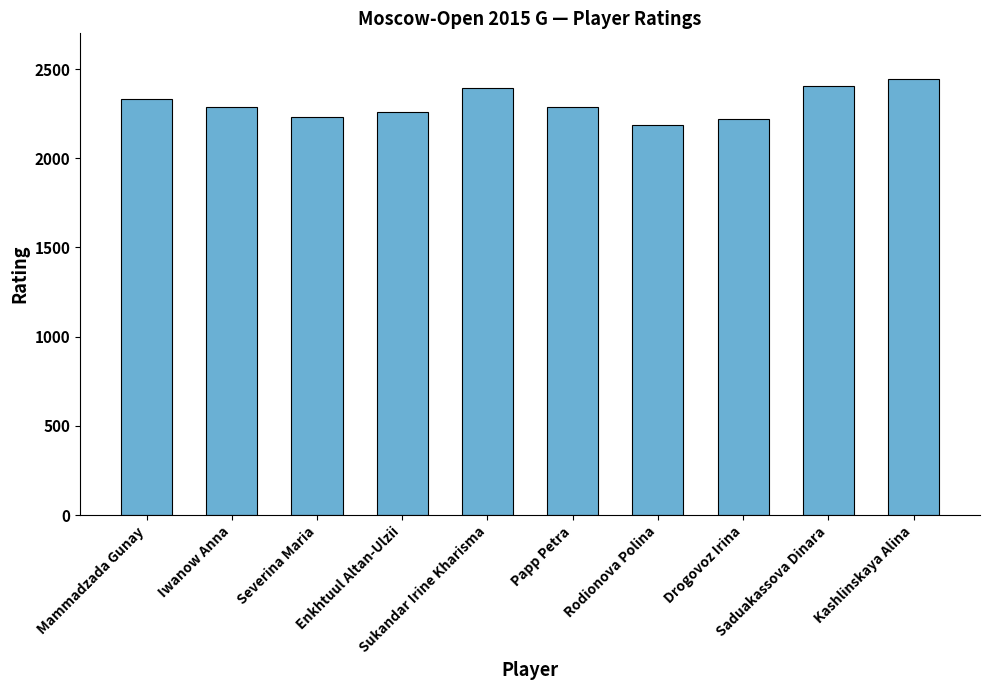

What is the maximum value shown in the chart?

2444